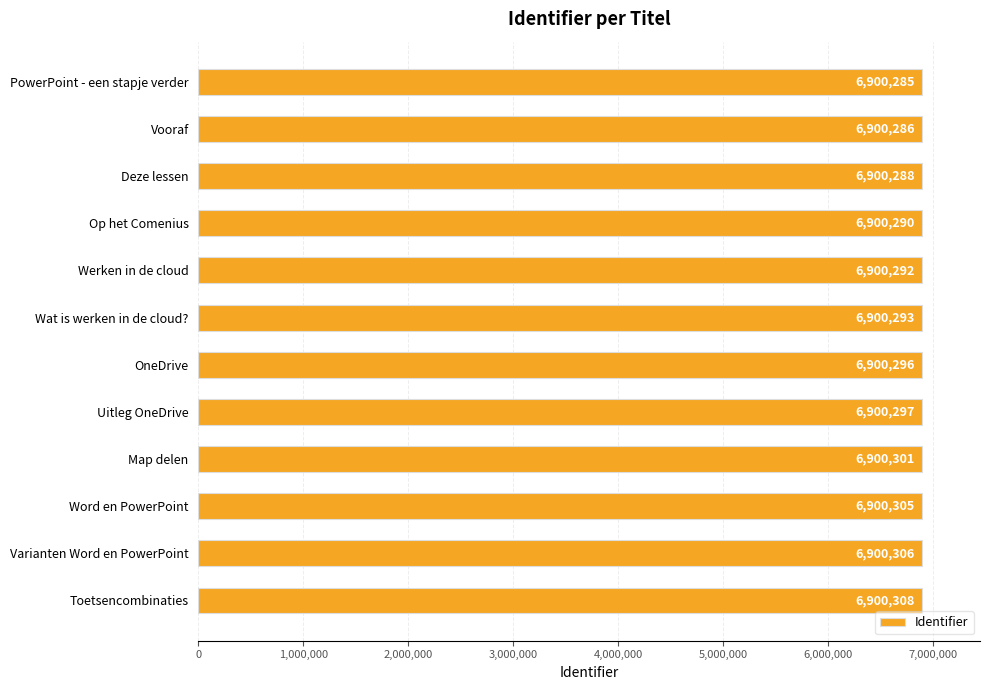

What position from the top is Varianten Word en PowerPoint?

11